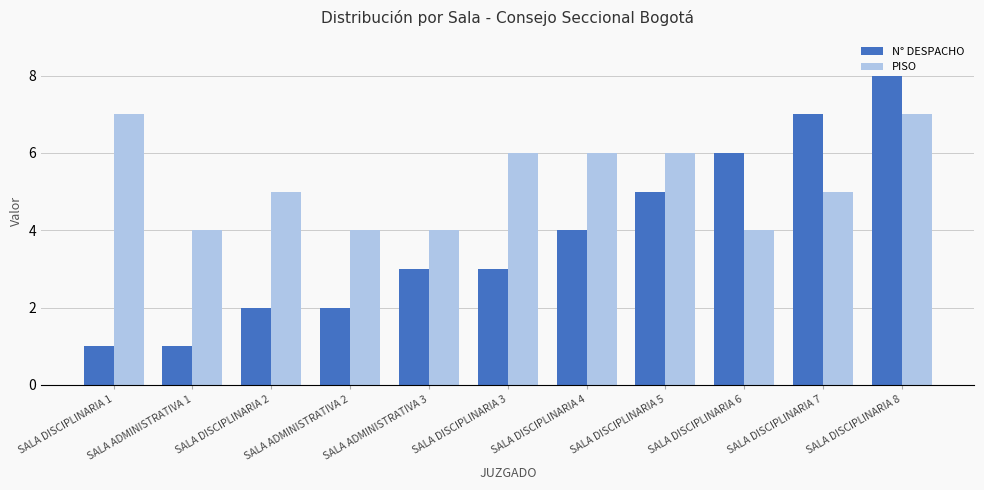

Which series has the largest total across all categories?

PISO